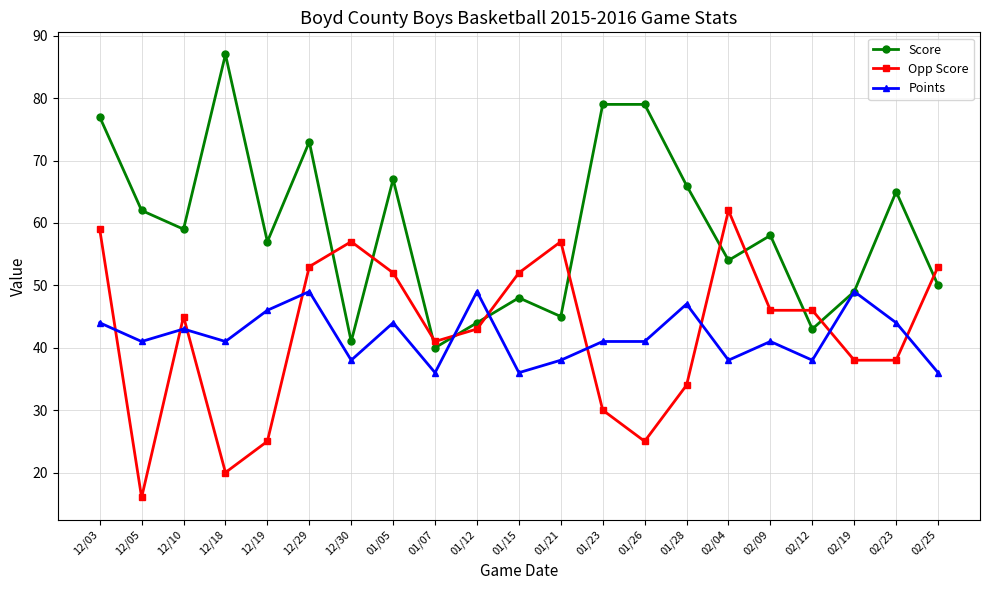

What is the spread (max minus min) of values at 01/12?

6